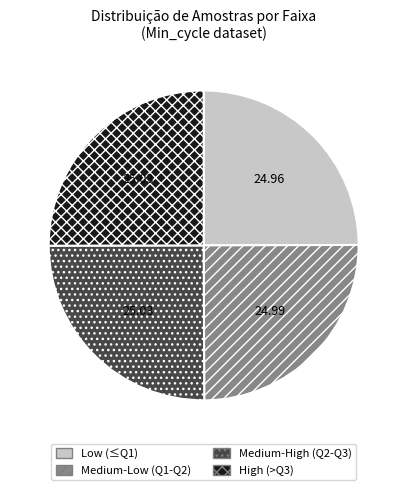

Approximately how many times larger is the value at Low (≤Q1) compared to High (>Q3)?

1.0